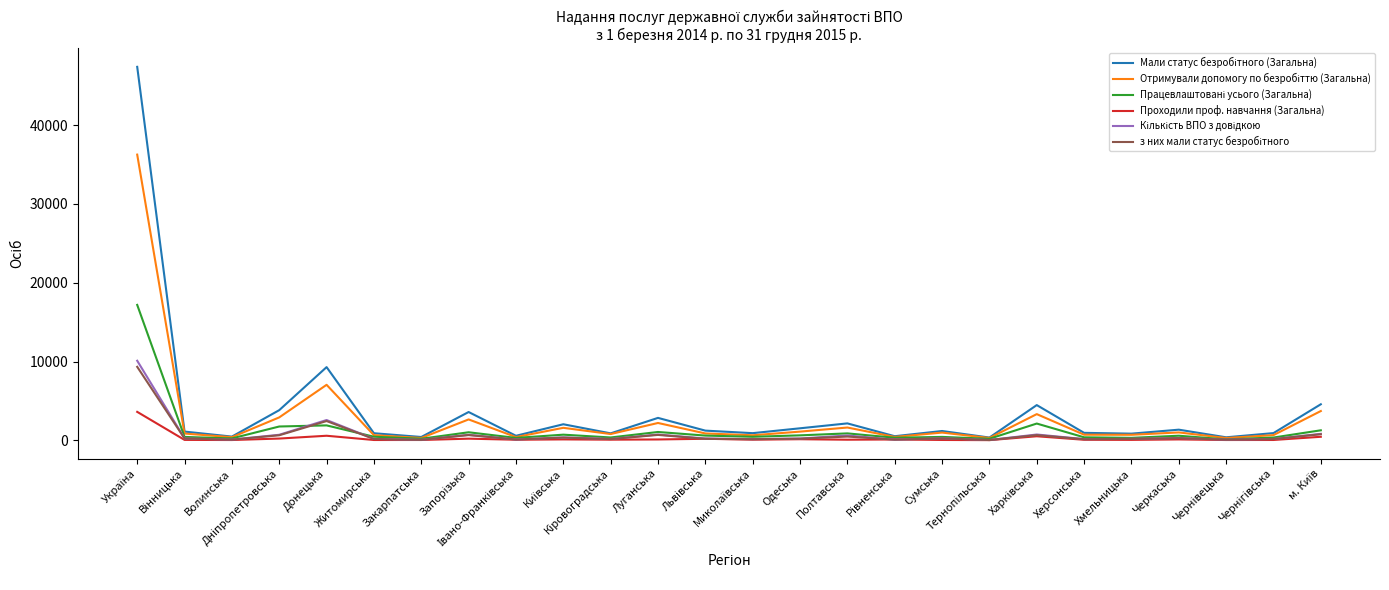

What is the greatest value displayed?

47382